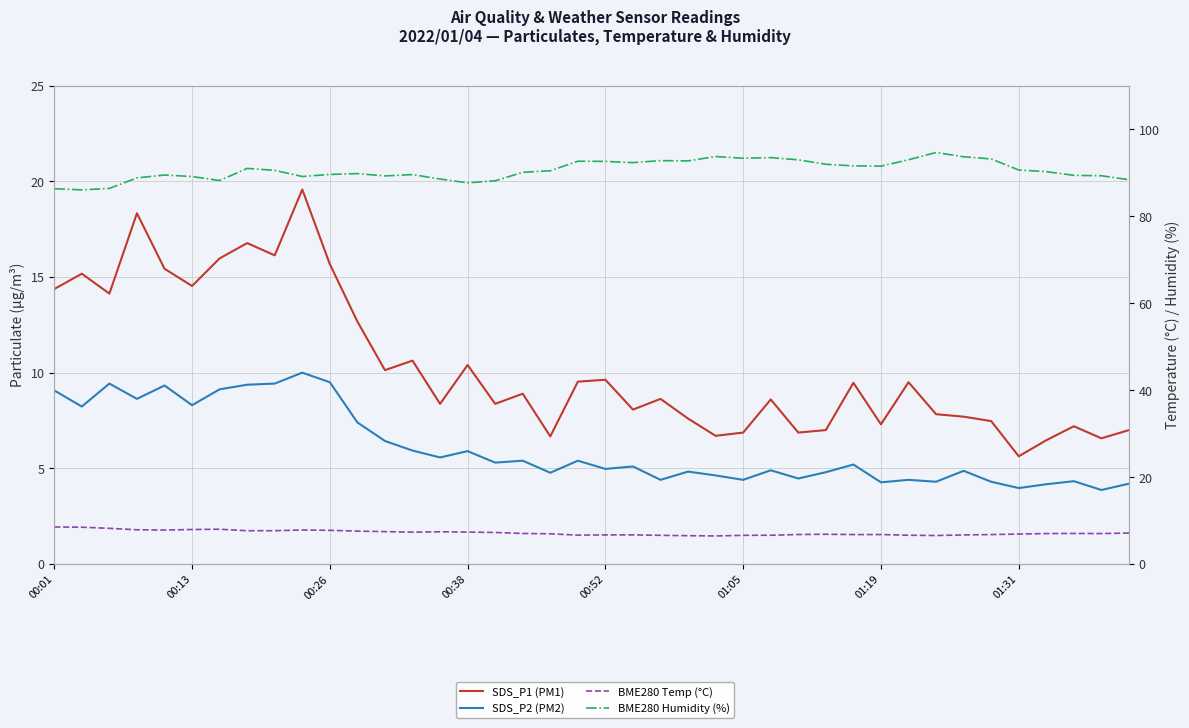

Is the value of SDS_P1 (PM1) at 39 greater than the value of BME280 Temp (°C) at 10?

No